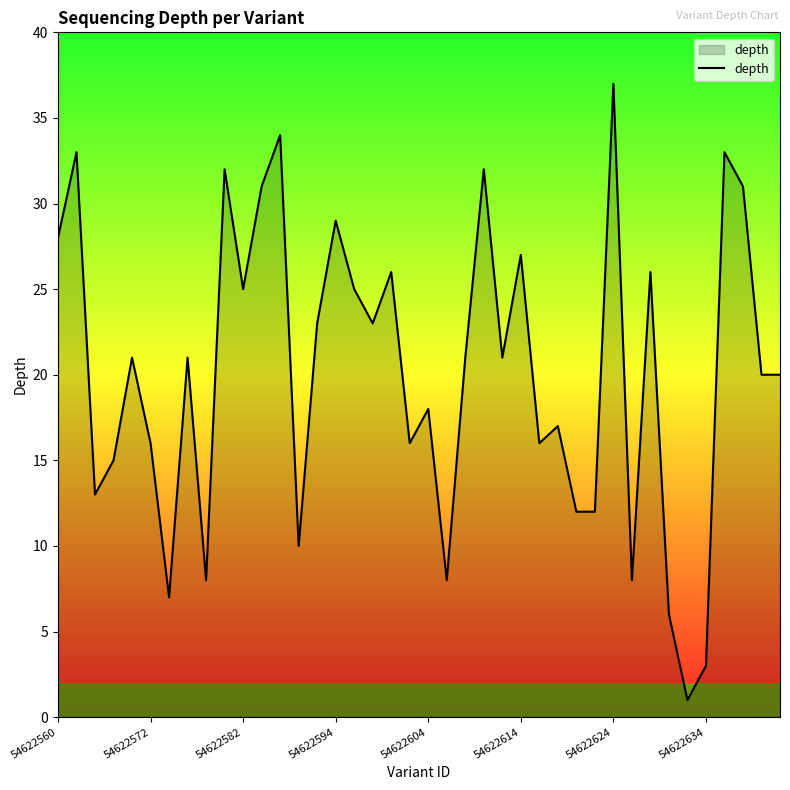

What is the minimum value shown in the chart?

1